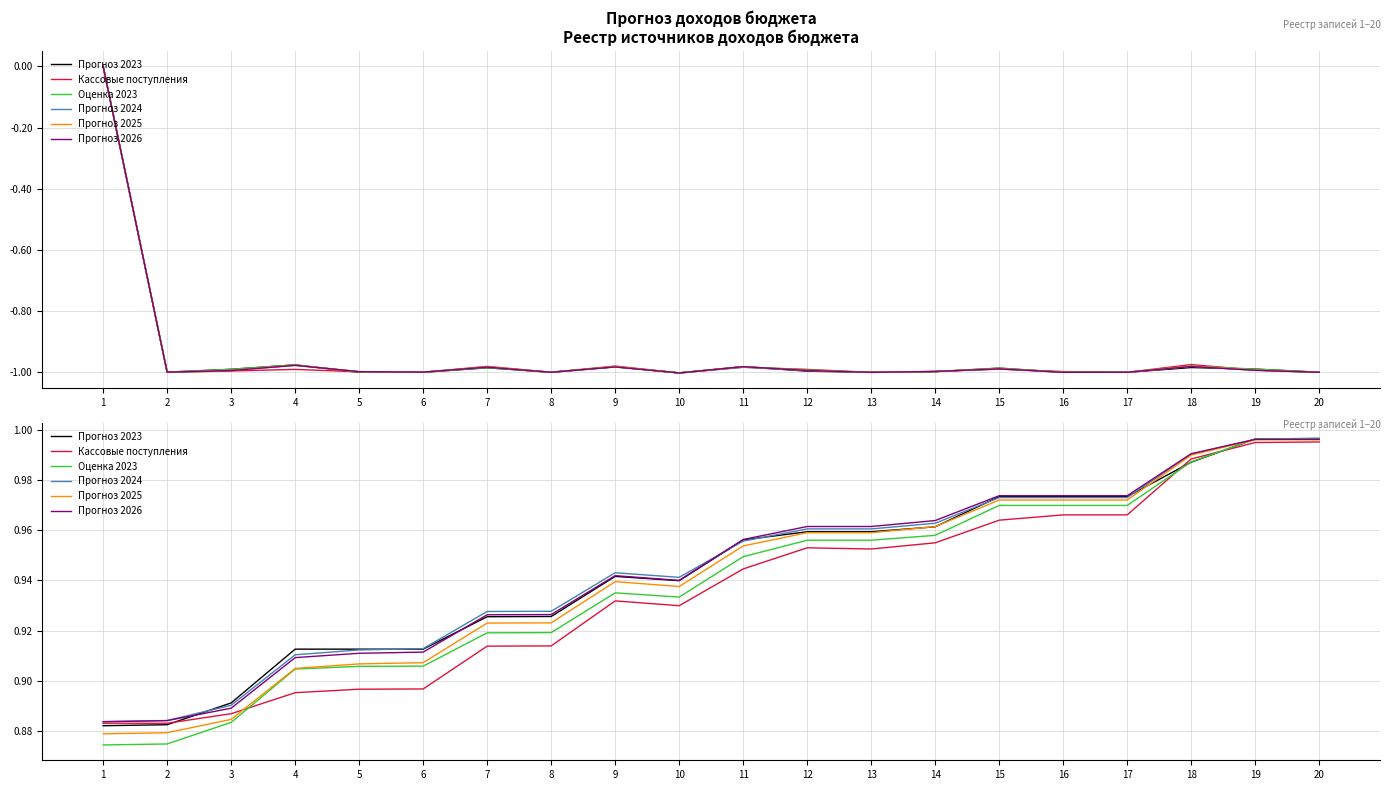

What is the average value of the Кассовые поступления series?

0.9